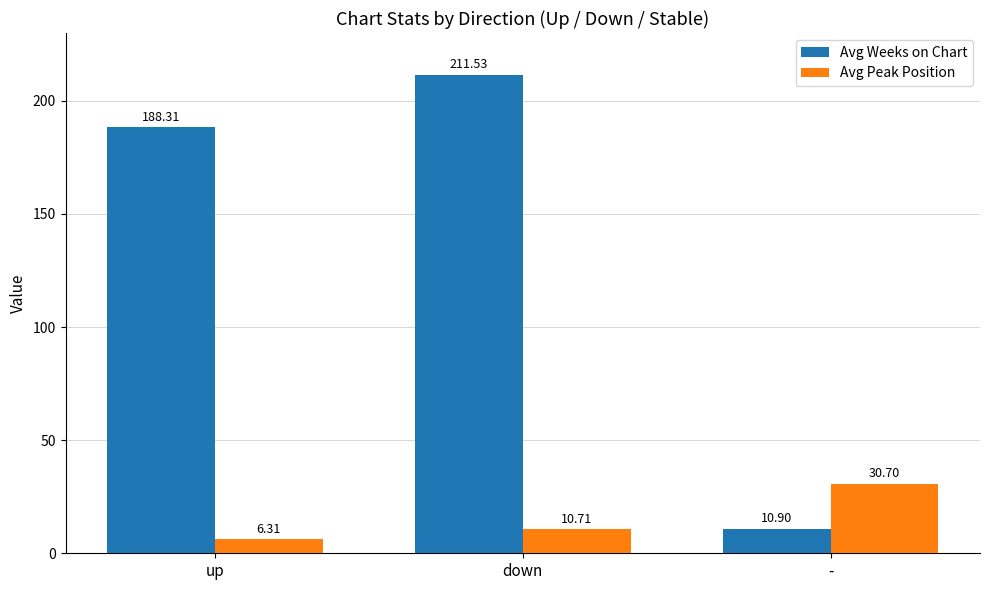

How many bars are there in total?

6